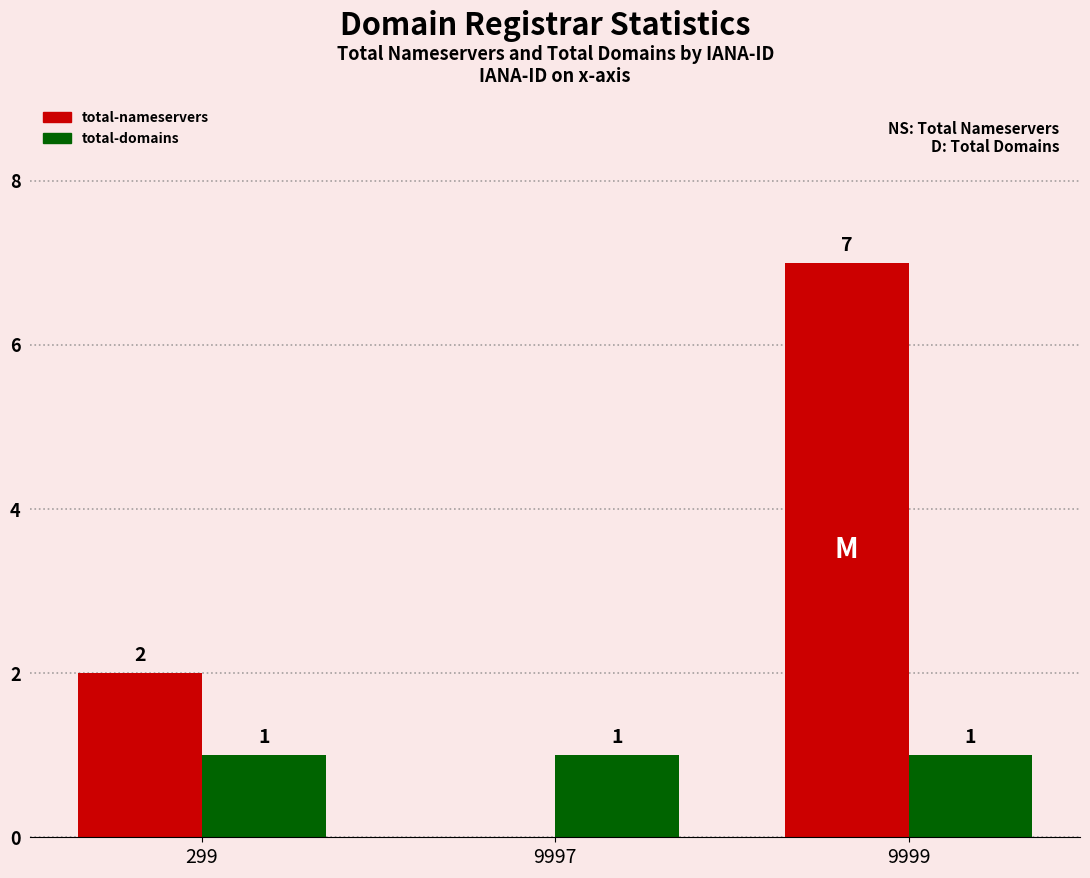

Is the value of total-domains at 299 greater than the value of total-nameservers at 299?

No